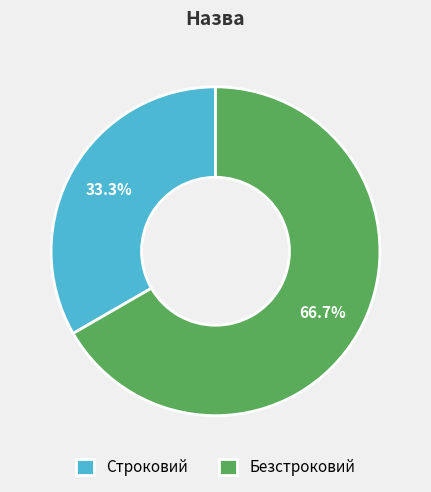

How many segments does this pie chart have?

2